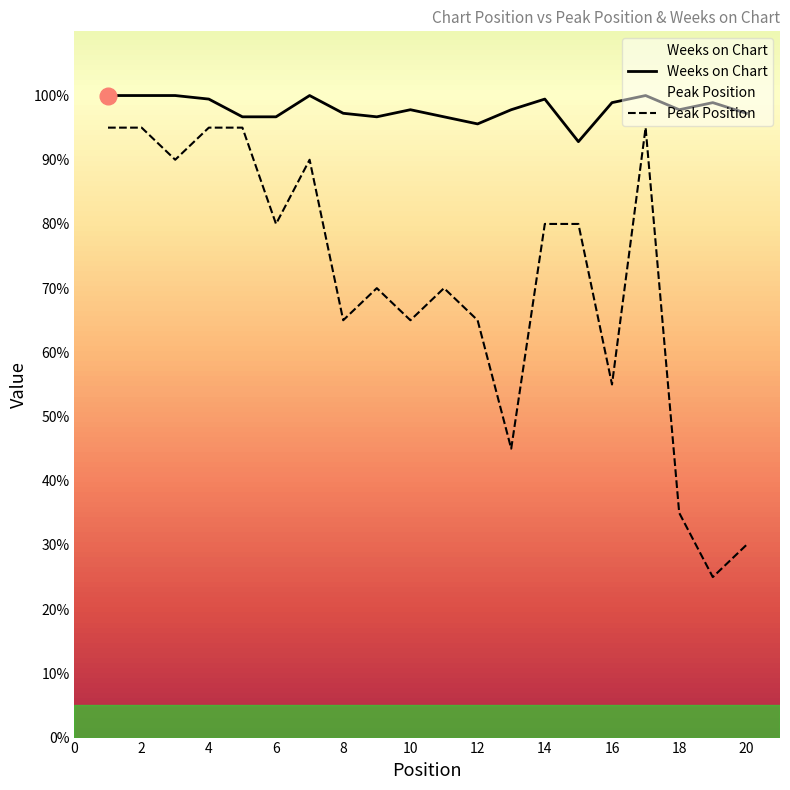

Which series has the largest total across all categories?

Weeks on Chart